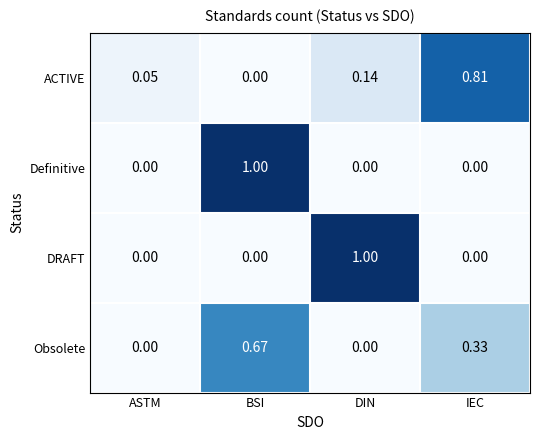

At which category is the sum across all series the highest?

BSI